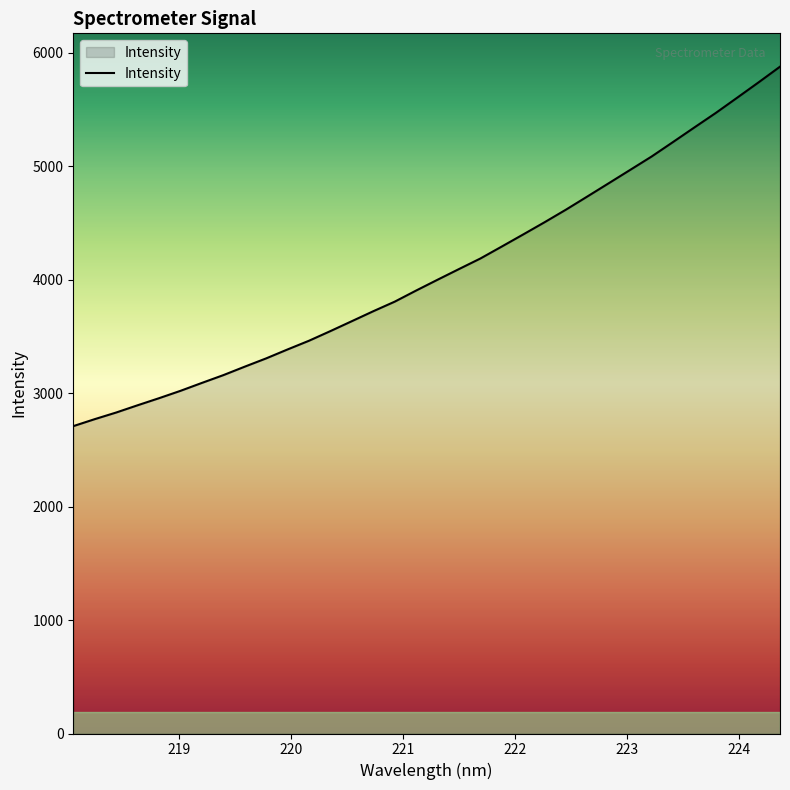

What is the difference between the second highest and second lowest values?

2968.2